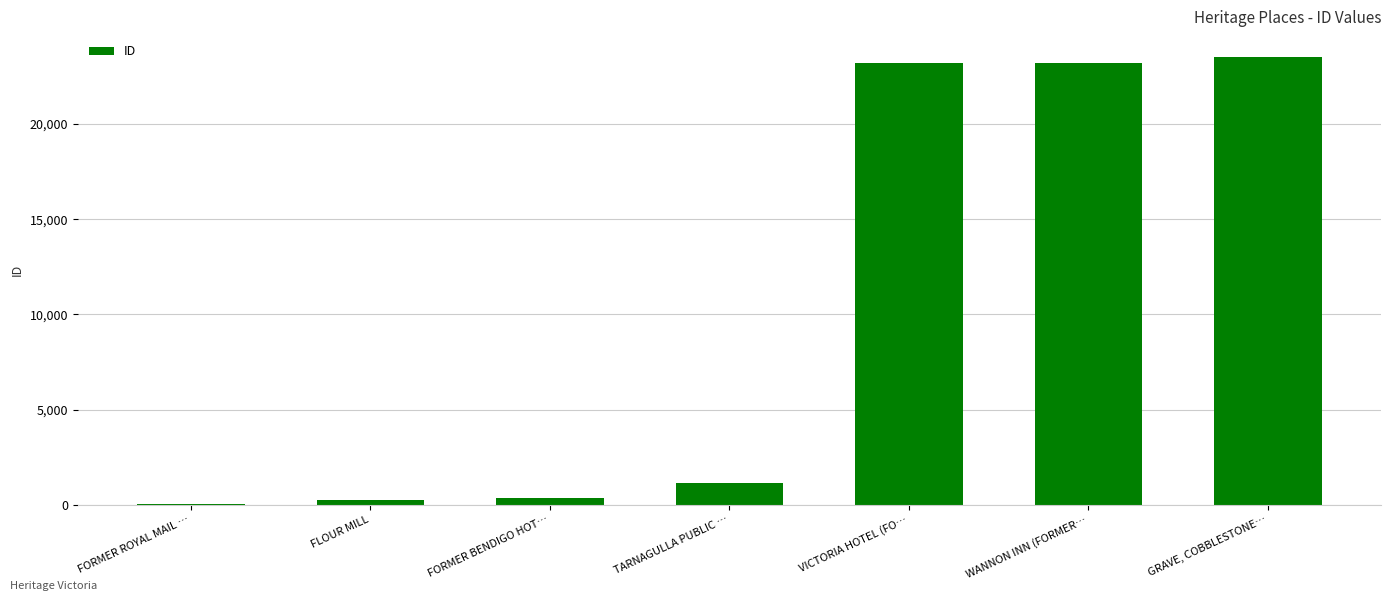

How many series are shown in this chart?

1